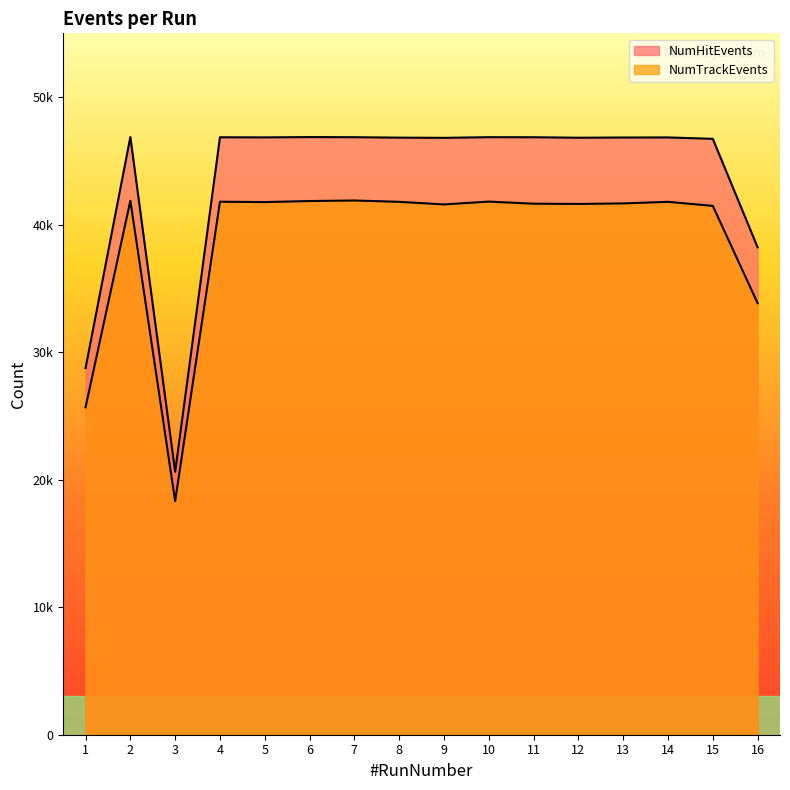

Is the value of NumHitEvents at 10 greater than the value of NumTrackEvents at 12?

Yes